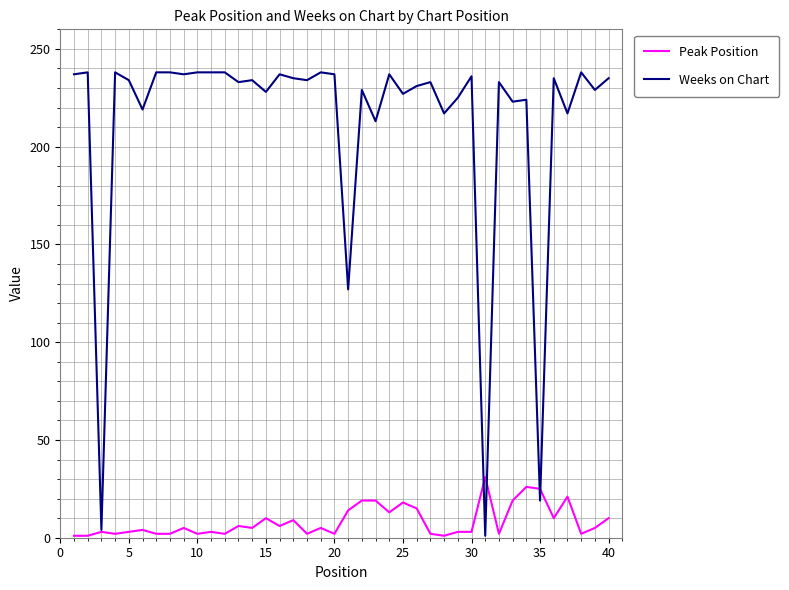

Rank the series by their average value, from highest to lowest.

Weeks on Chart, Peak Position